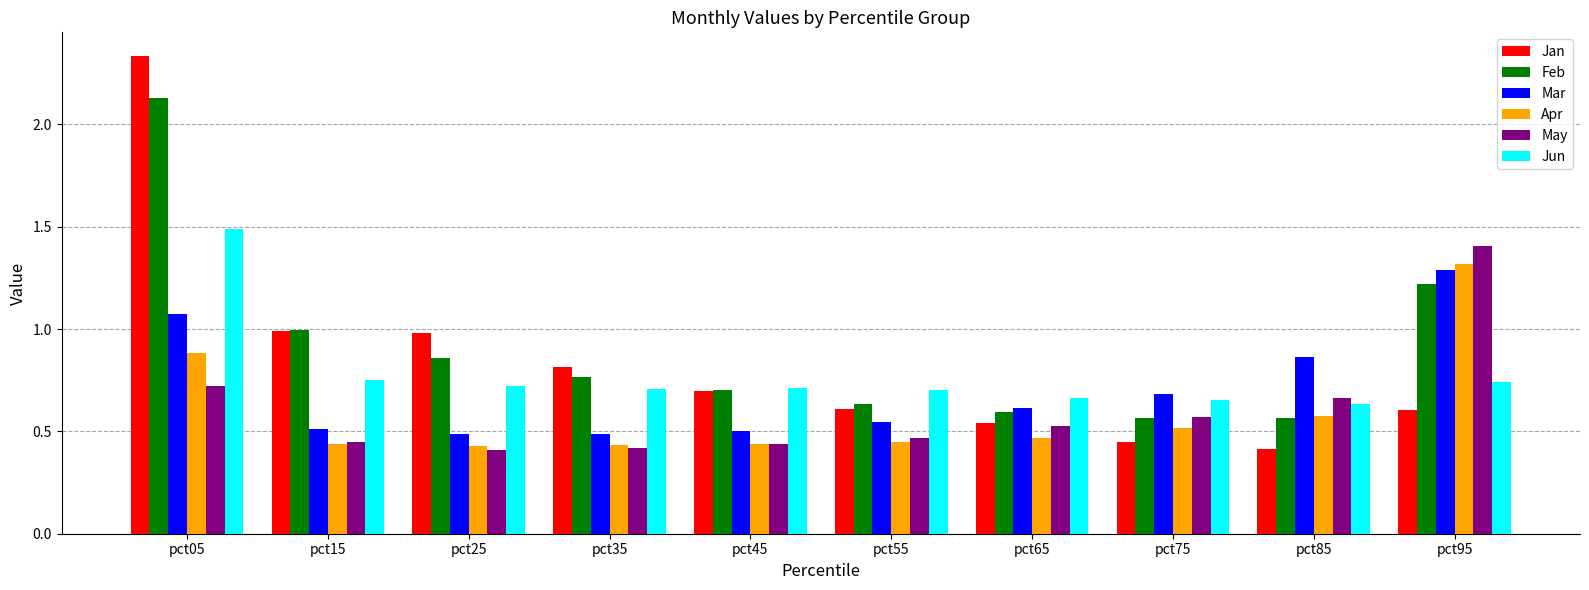

What is the sum of all Jan values?

8.4